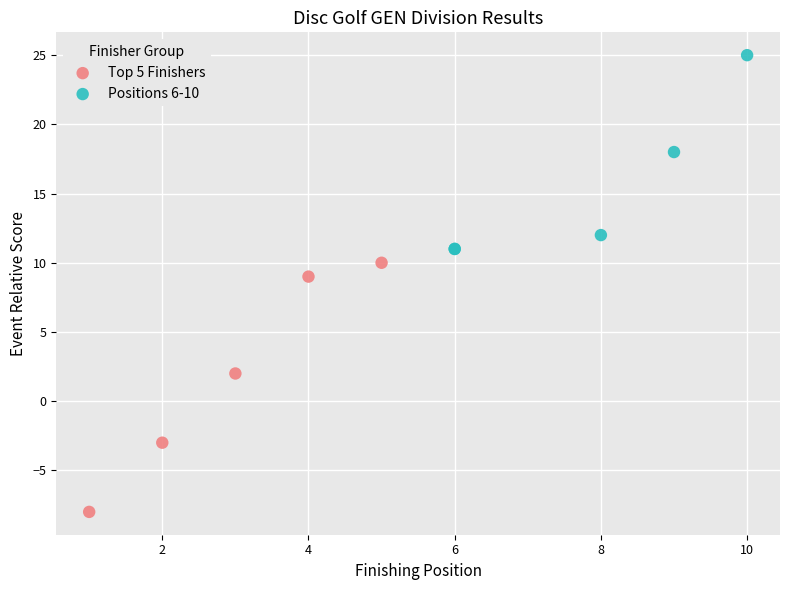

Which series reaches the minimum Y coordinate?

Top 5 Finishers